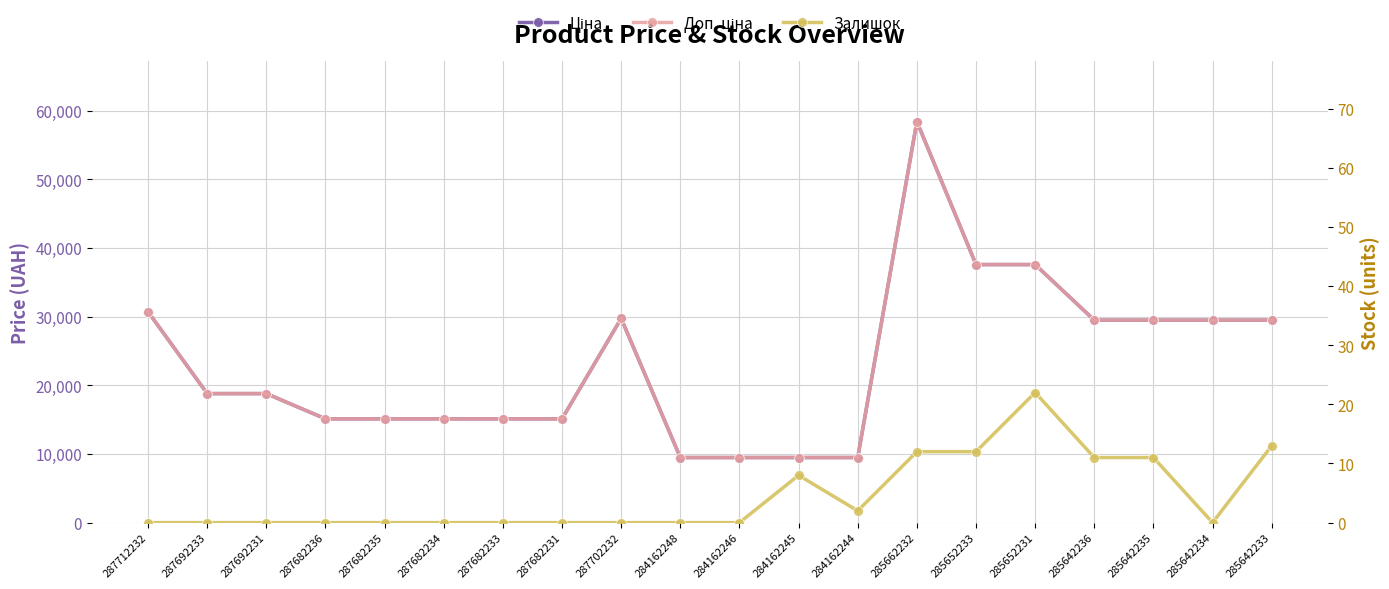

What is the greatest value displayed?

58426.5